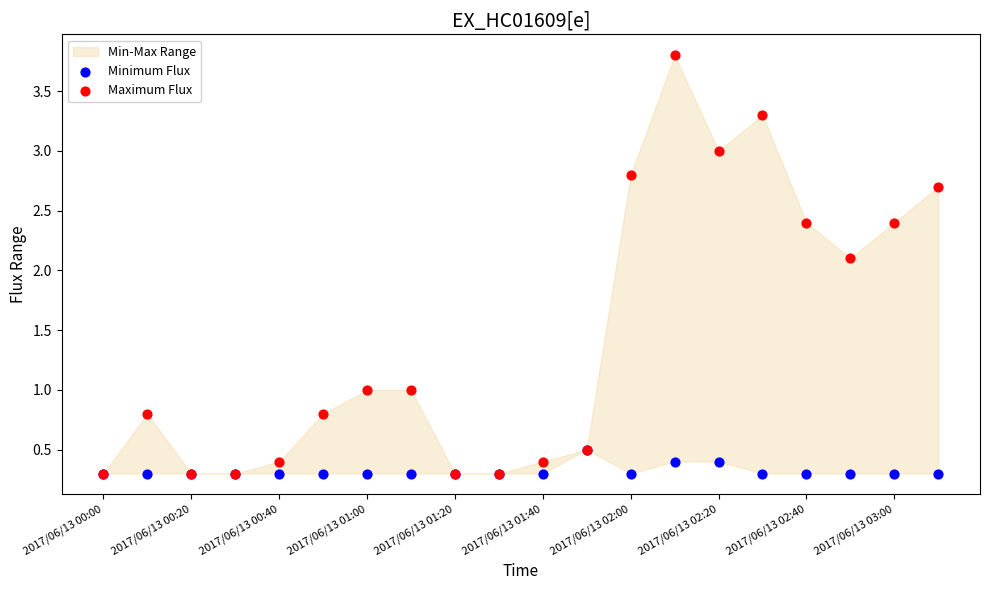

In the Maximum Flux series, what Y value is closest to 2?

2.1